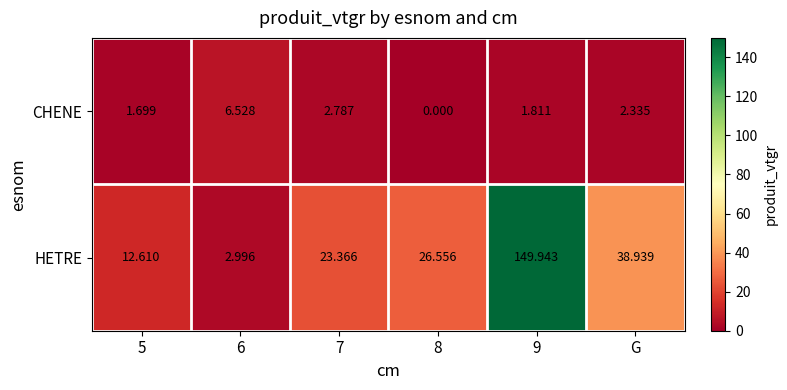

Is the value of CHENE at 8 greater than the value of HETRE at 5?

No